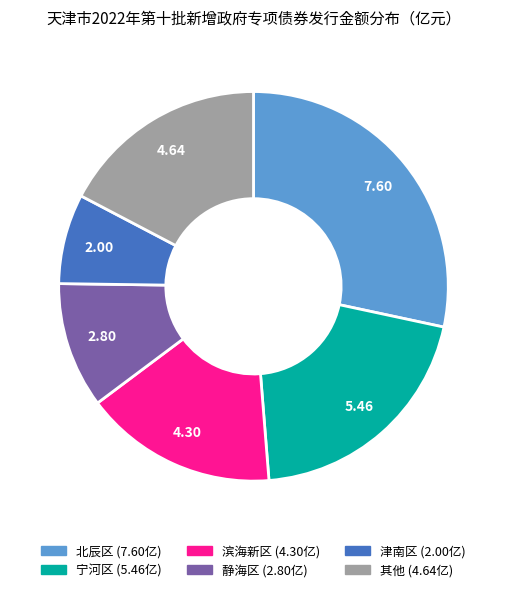

Is there a majority slice in this chart?

No